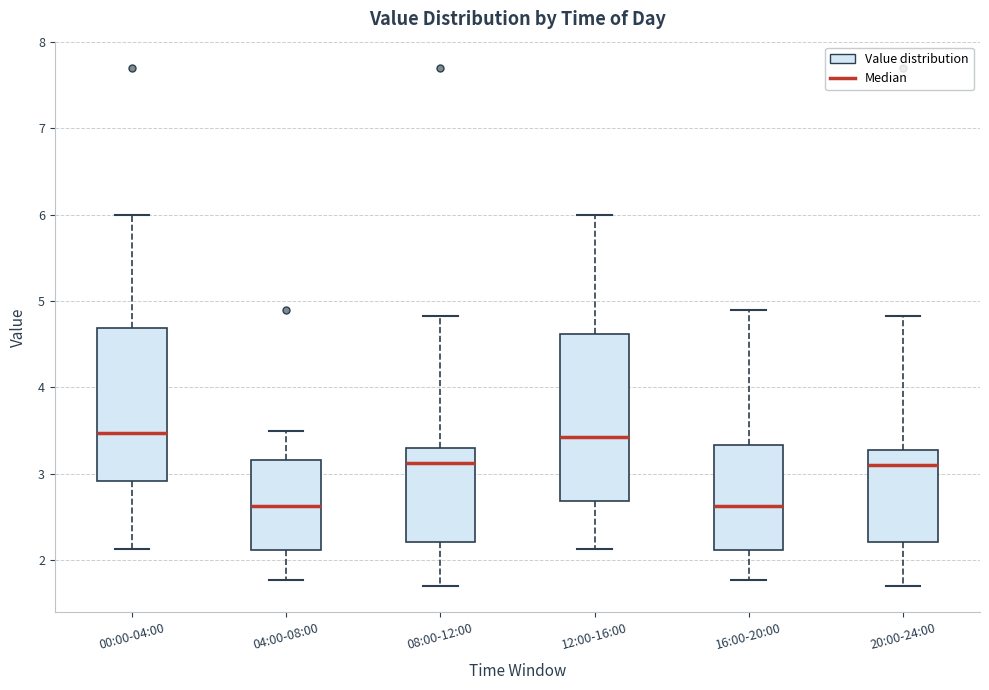

Reading left to right, transcribe this box plot: for each box, give where its median line is, the range the box spans, and where its two whiskers end, as read against the y-axis. The values are not printed on the chart, so give them approximately, as read against the axis.

00:00-04:00: median 3.5, box 2.9 to 4.7, whiskers 2.1 to 6.0
04:00-08:00: median 2.6, box 2.1 to 3.2, whiskers 1.8 to 3.5
08:00-12:00: median 3.1, box 2.2 to 3.3, whiskers 1.7 to 4.8
12:00-16:00: median 3.4, box 2.7 to 4.6, whiskers 2.1 to 6.0
16:00-20:00: median 2.6, box 2.1 to 3.3, whiskers 1.8 to 4.9
20:00-24:00: median 3.1, box 2.2 to 3.3, whiskers 1.7 to 4.8